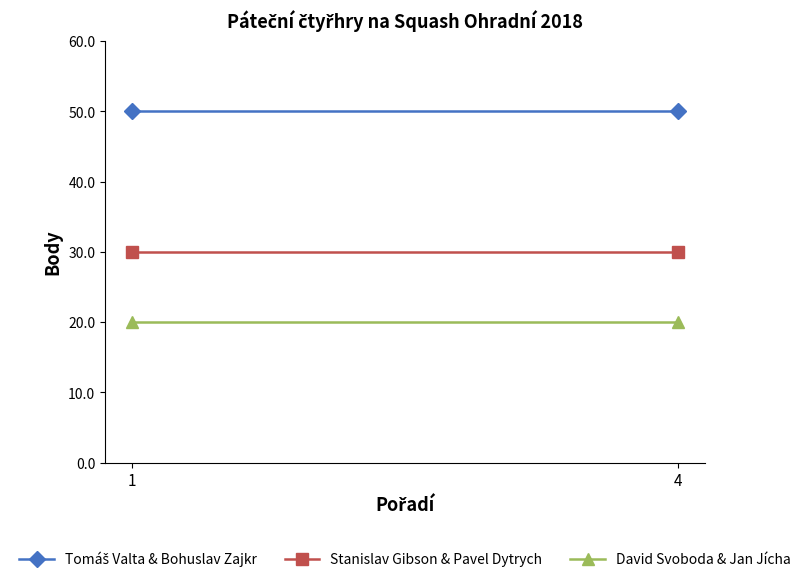

What is the sum of the Stanislav Gibson & Pavel Dytrych values at 1 and 4?

60